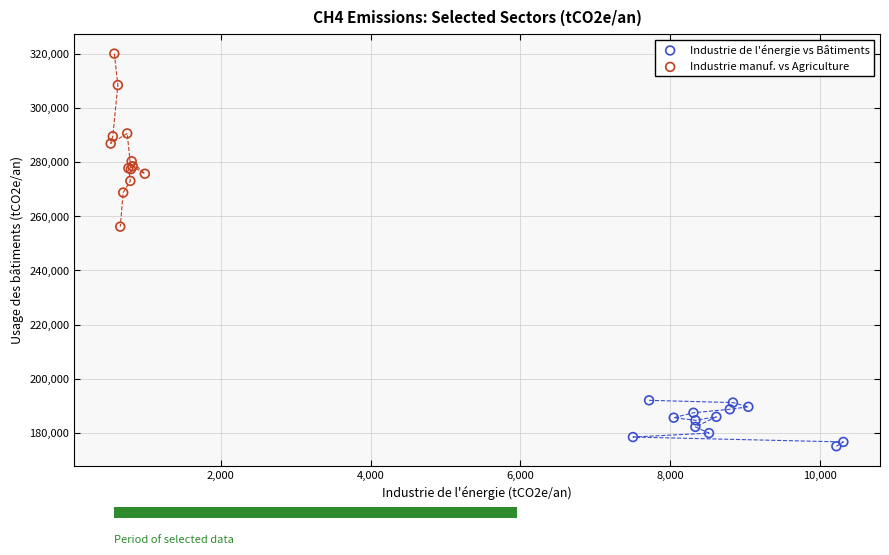

Which series has the widest spread of Y values?

Industrie manuf. vs Agriculture